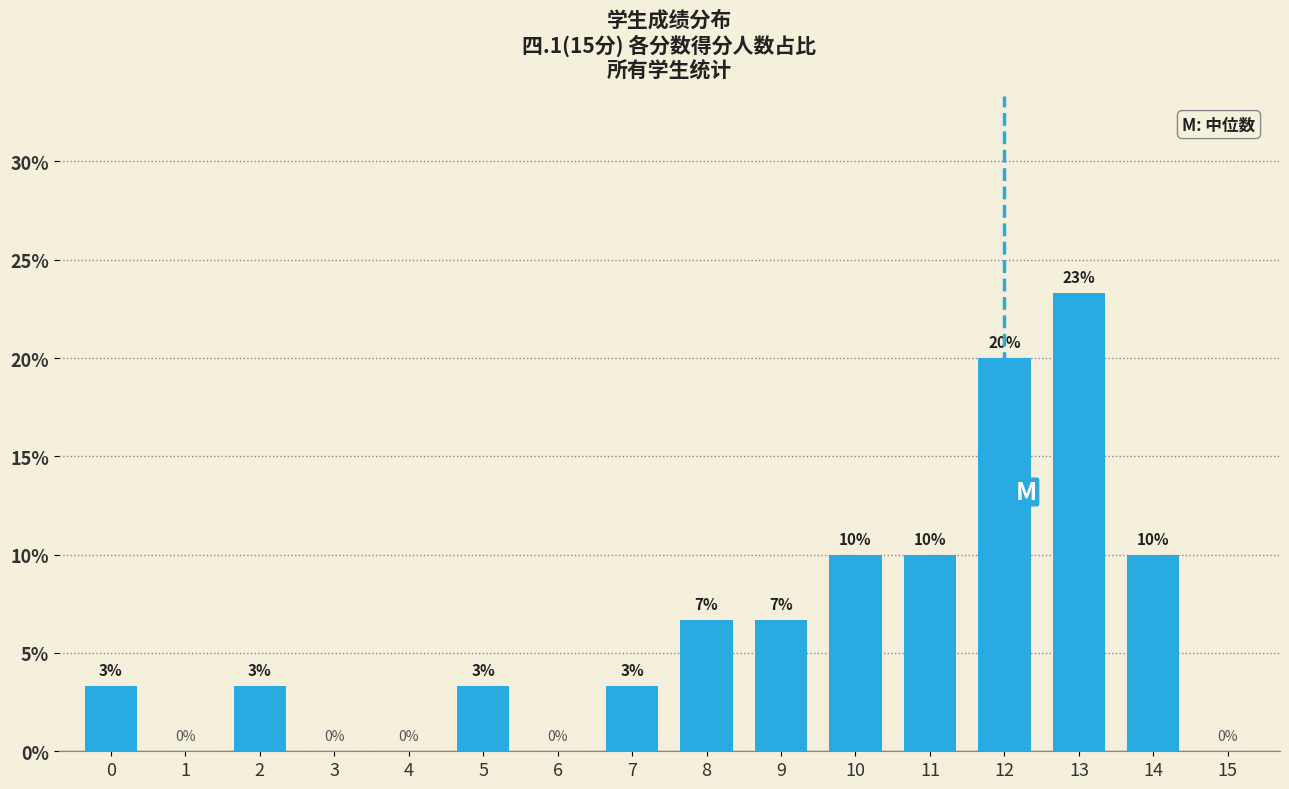

Read the value at 14.

10.0